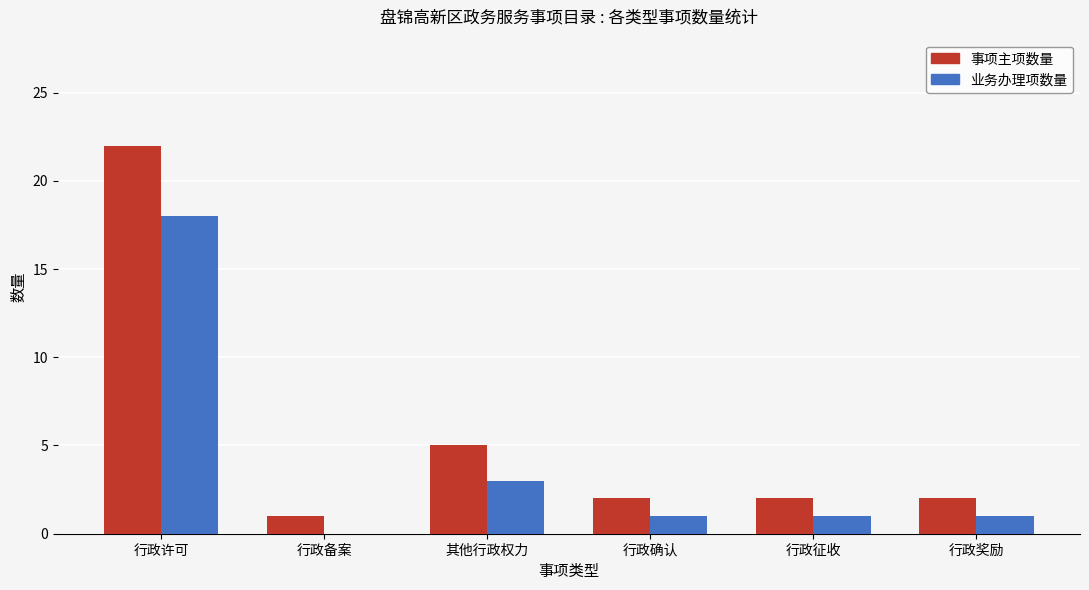

What is the sum of the 事项主项数量 values at 行政确认 and 其他行政权力?

7